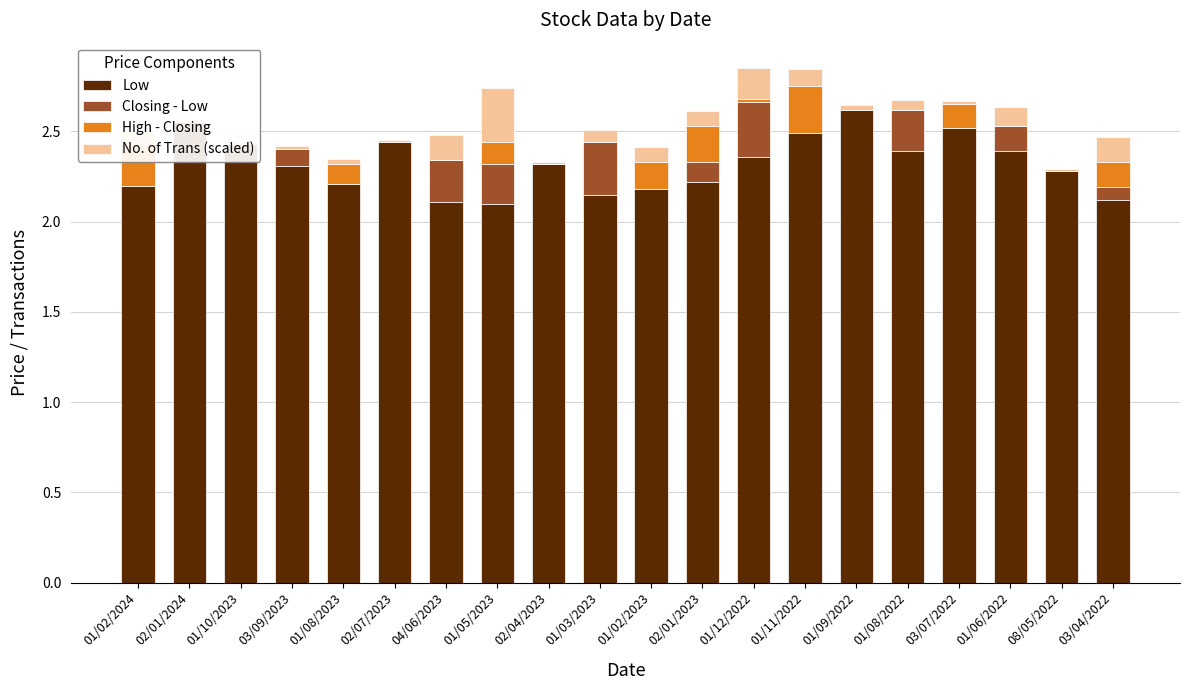

Rank the series at 01/03/2023 from highest to lowest value.

Low, Closing - Low, No. of Trans (scaled), High - Closing